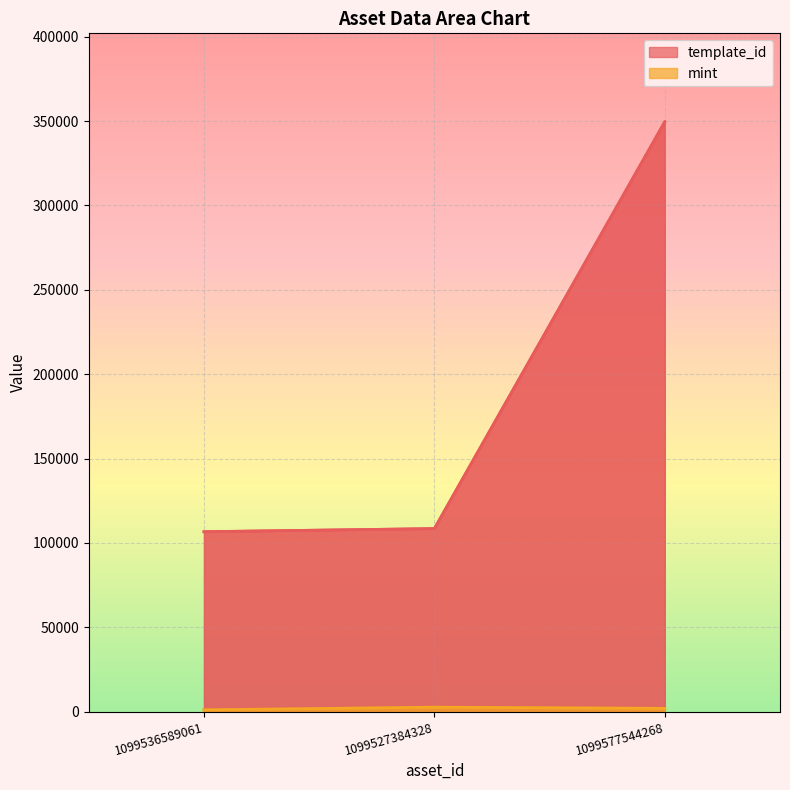

What is the average value of the mint series?

1912